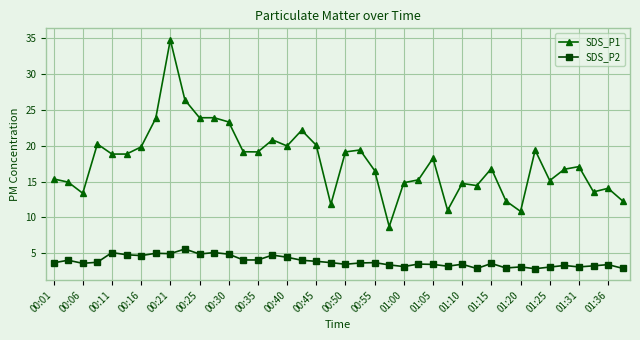

What is the greatest value displayed?

34.8